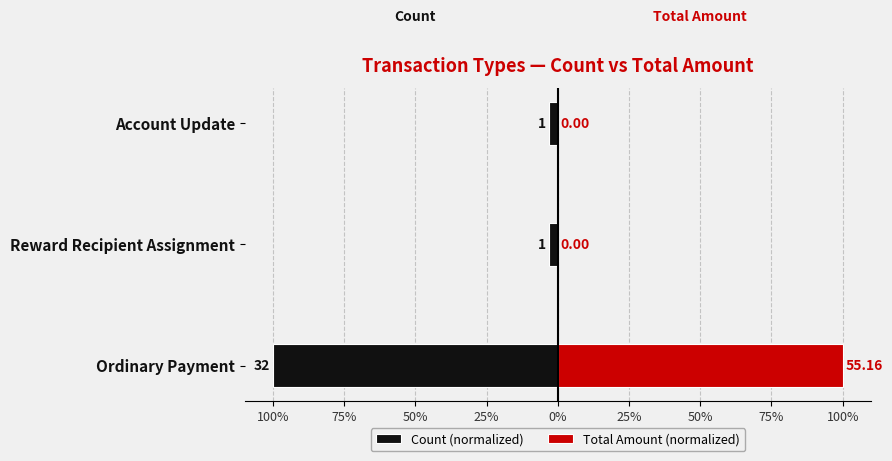

The Count (normalized) series shows -5.4 at Account Update. True or false?

False